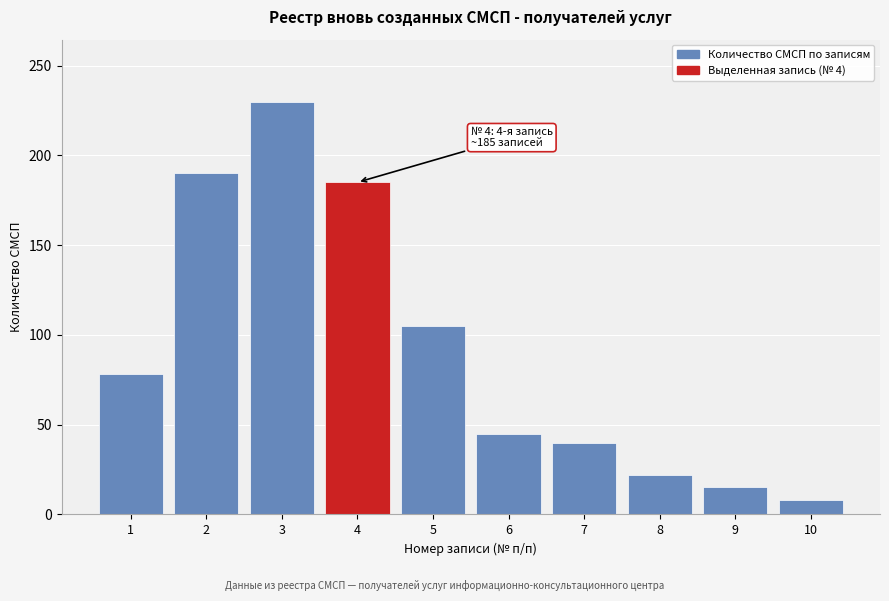

Reading left to right, extract all data points from this chart.

1=78	2=190	3=230	4=185	5=105	6=45	7=40	8=22	9=15	10=8